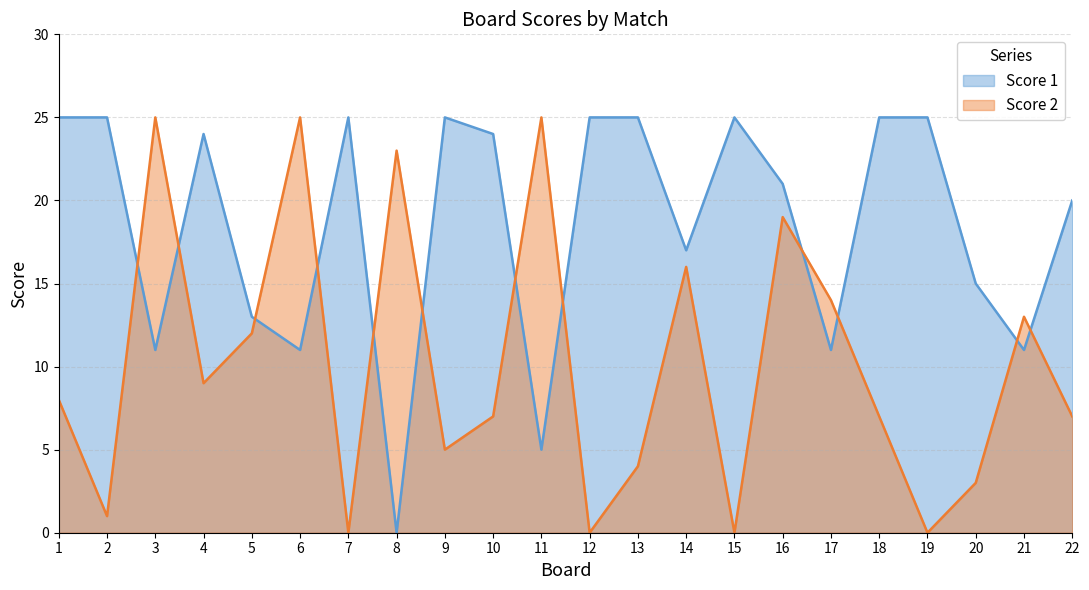

What is the sum of all Score 2 values?

223